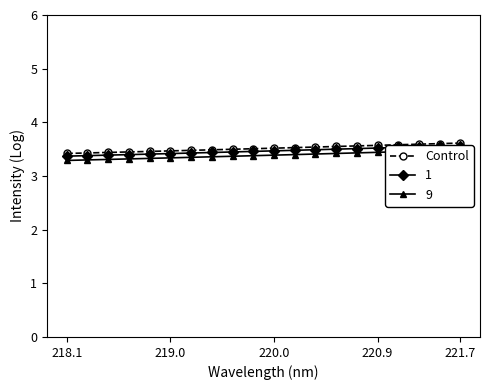

What is the lowest value of the Control series?

3.4